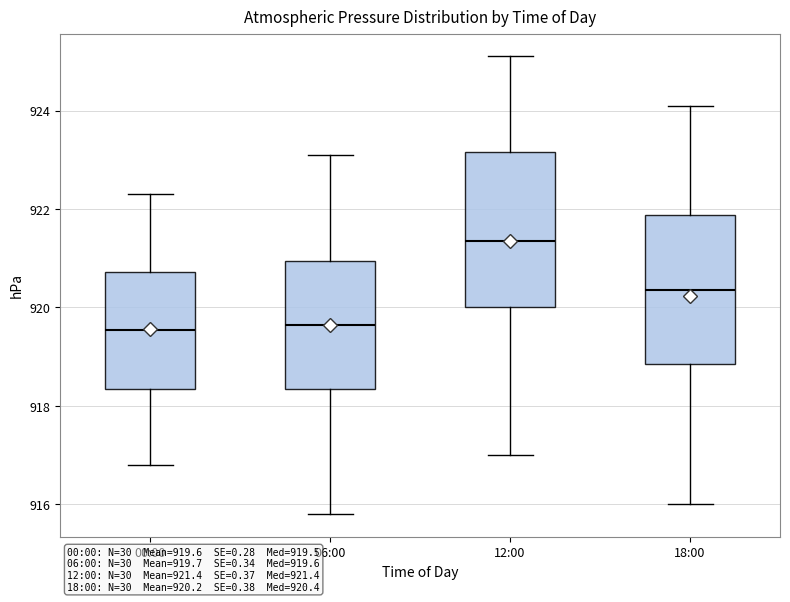

Which box's median line is the highest?

12:00